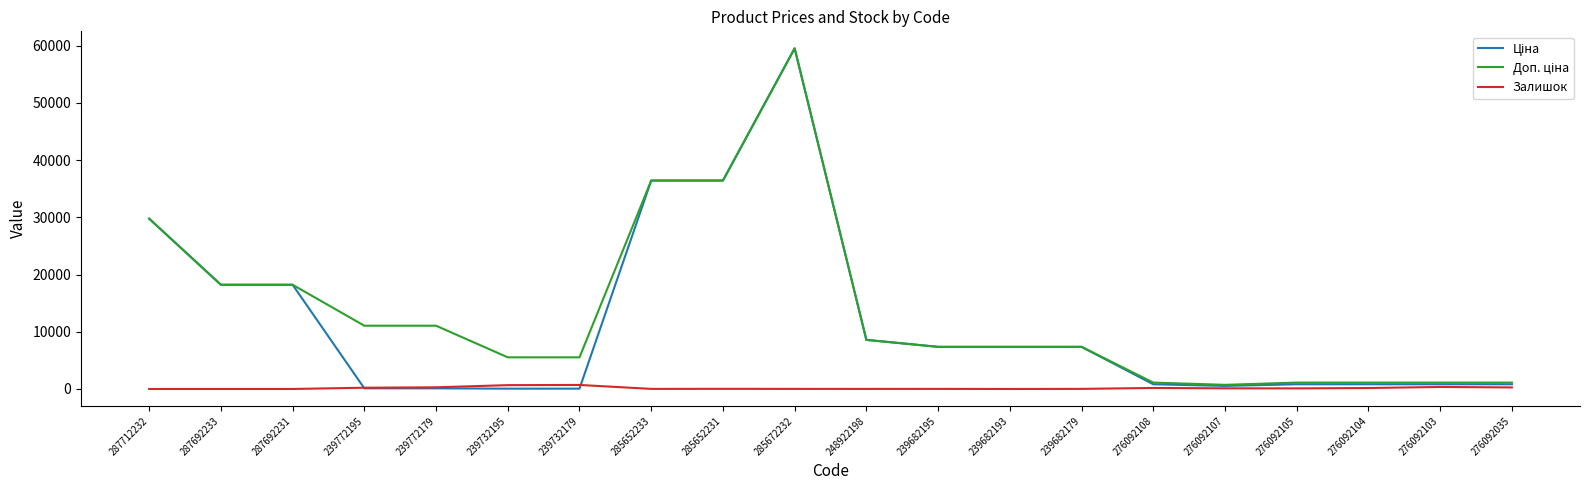

What is the difference between the highest and lowest values at 248922198?

8569.1